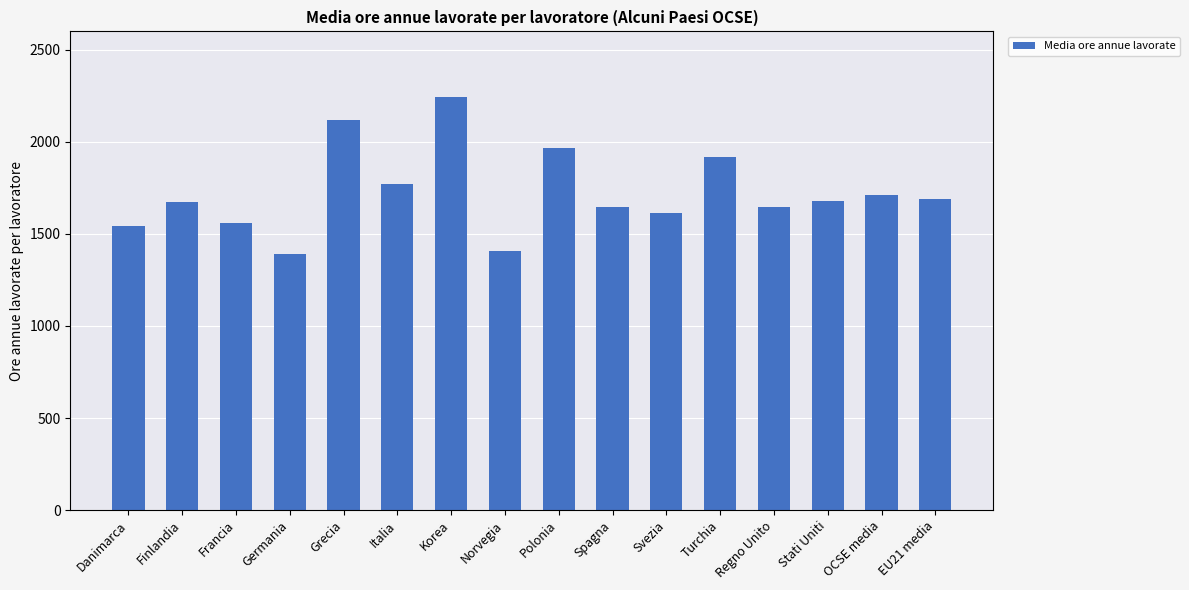

The chart shows a value of 1773 at Italia. True or false?

True